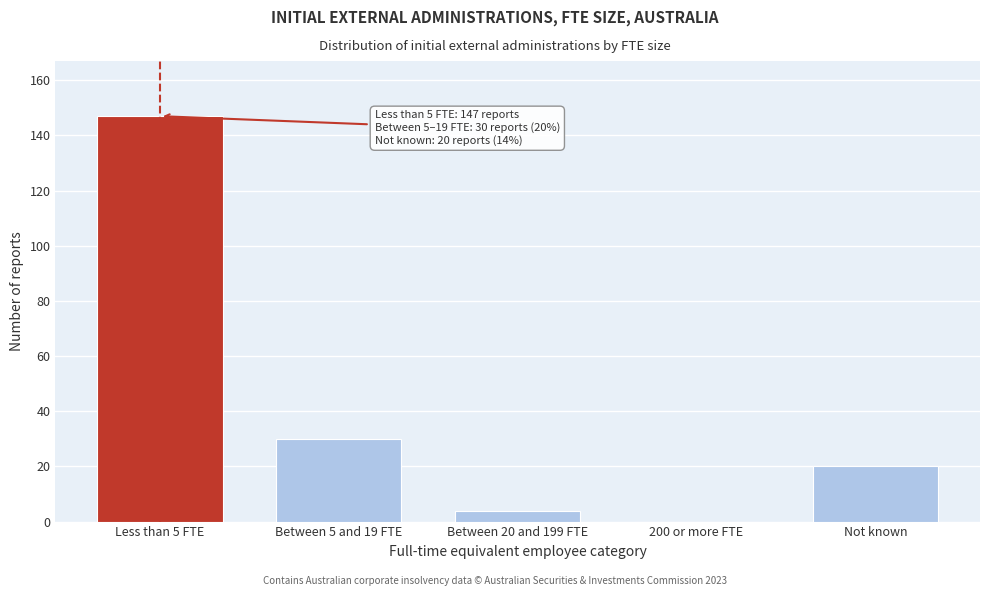

Reading left to right, list all the values displayed in this chart.

Less than 5 FTE=147	Between 5 and 19 FTE=30	Between 20 and 199 FTE=4	200 or more FTE=0	Not known=20